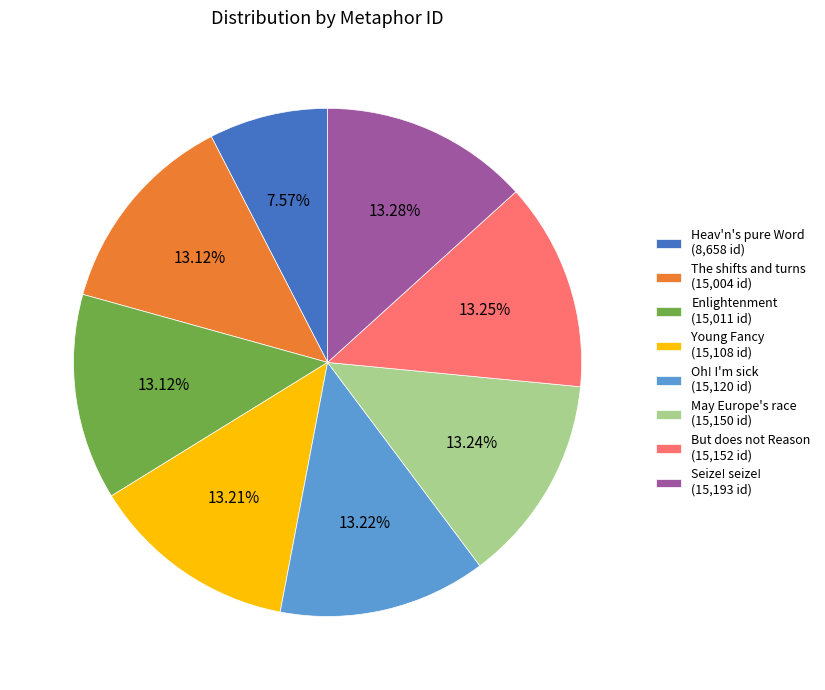

To the nearest percent, what is the combined percentage of Enlightenment and Oh! I'm sick?

26%